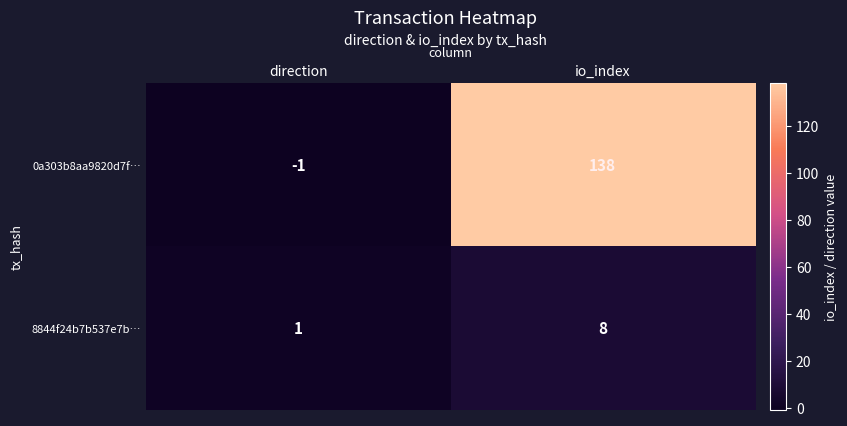

Between direction and io_index, which series saw the biggest shift?

0a303b8aa9820d7f…